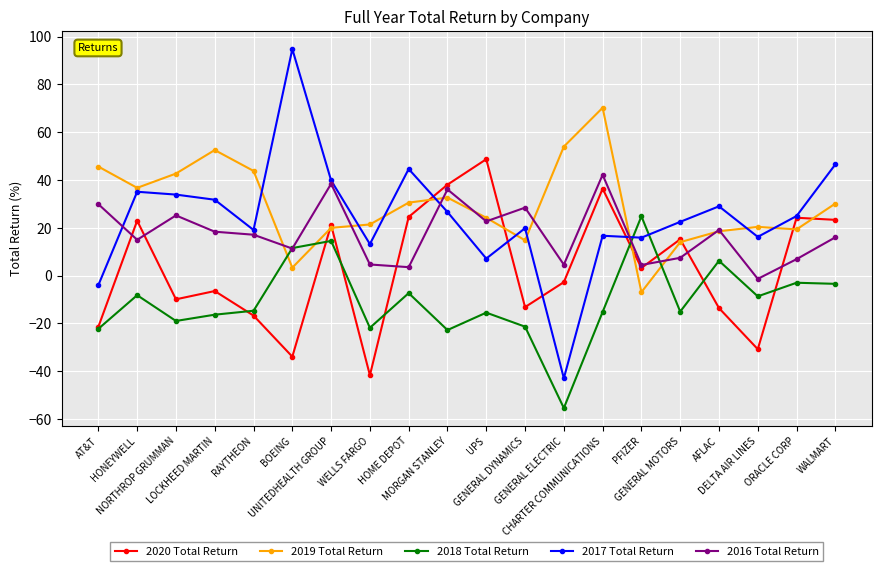

At which label does 2017 Total Return reach its minimum?

GENERAL ELECTRIC